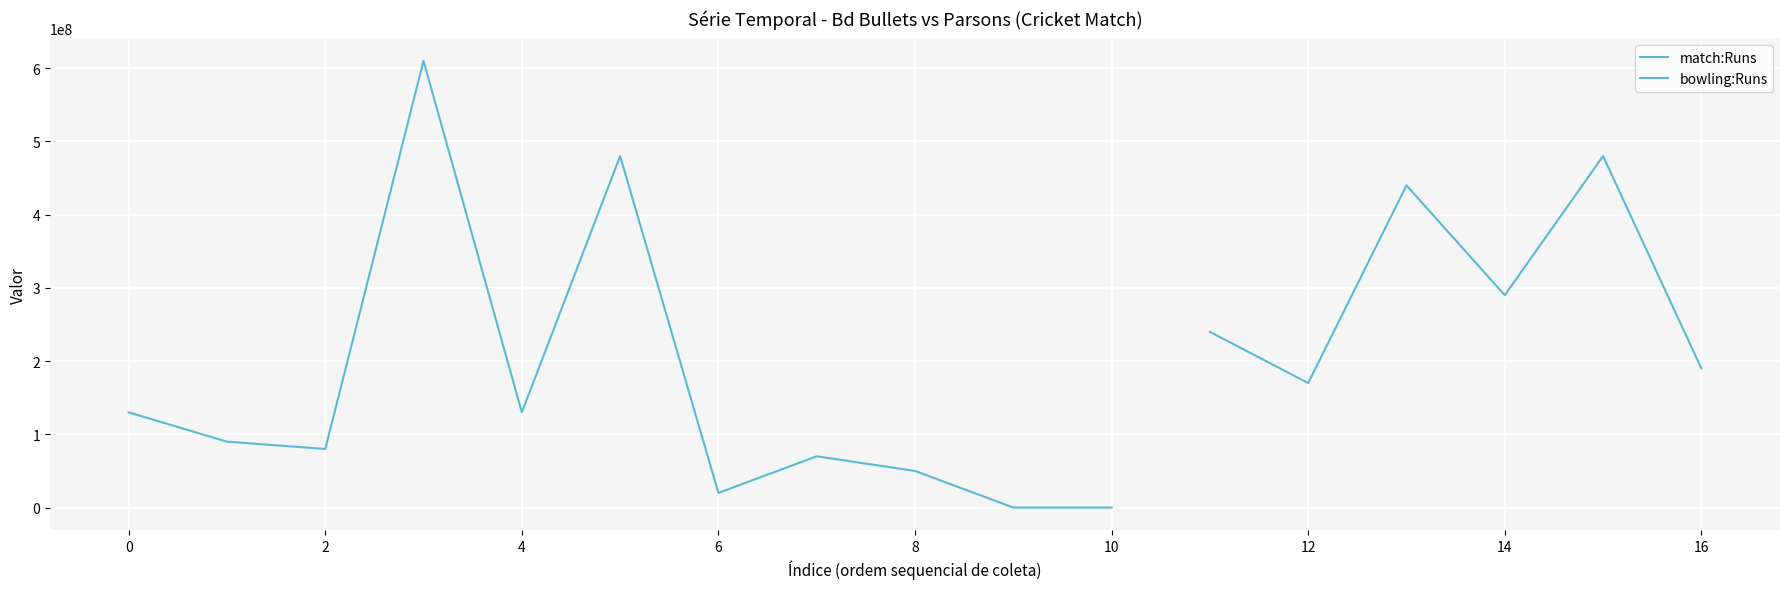

Does the chart display data point markers on the line(s)?

No